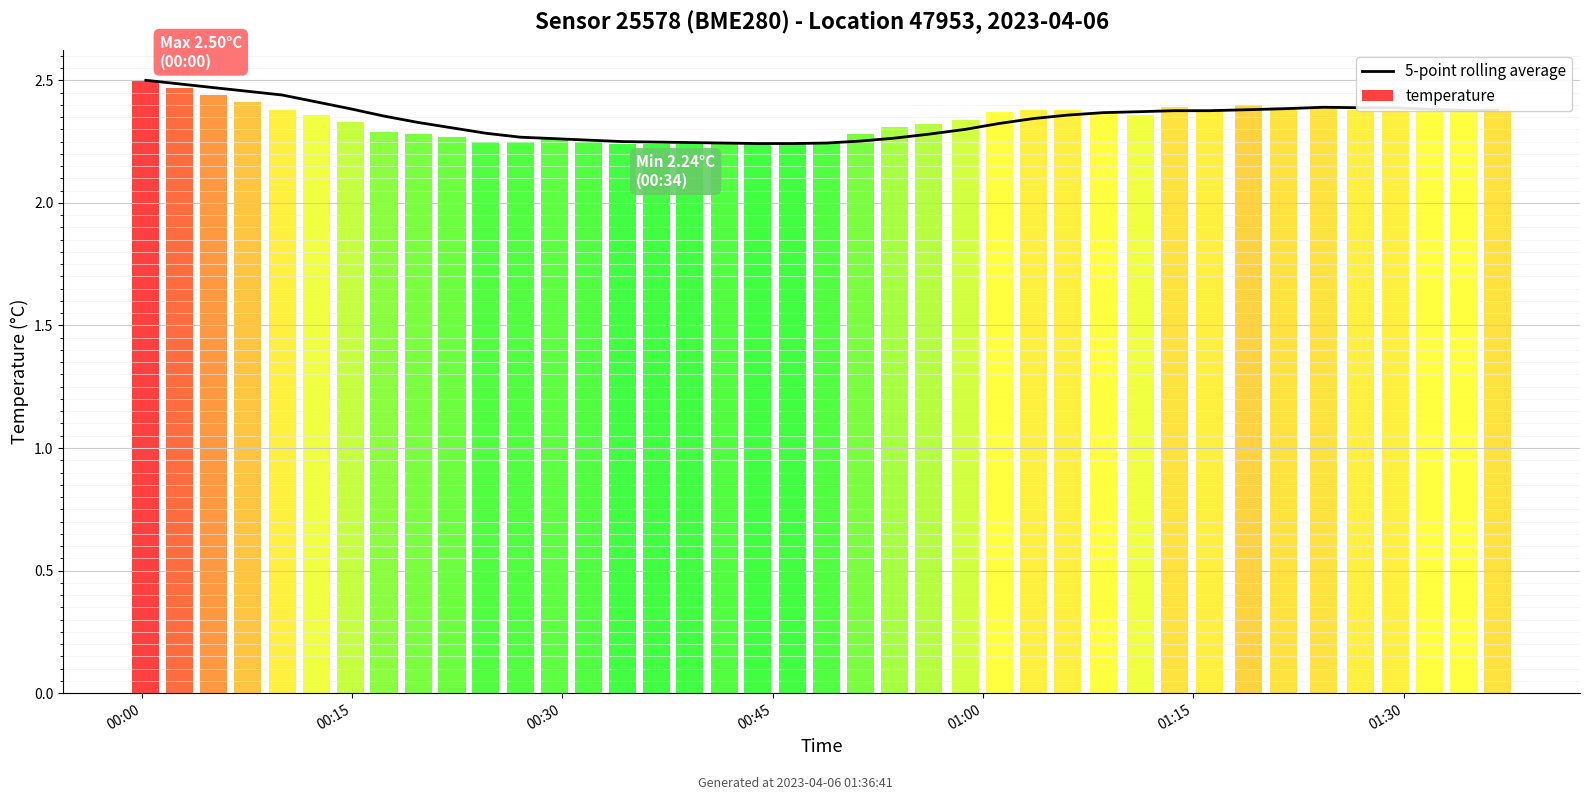

What is the greatest value displayed?

2.5